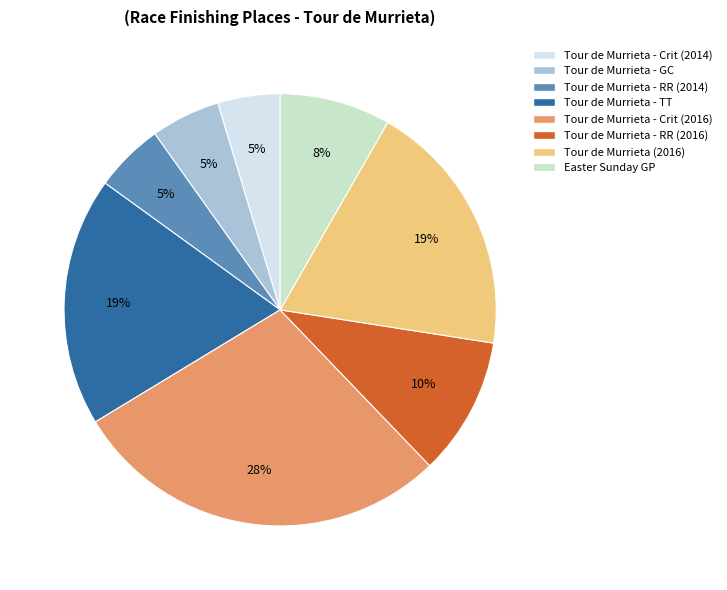

To the nearest percent, what portion does Tour de Murrieta - RR (2016) represent?

10%